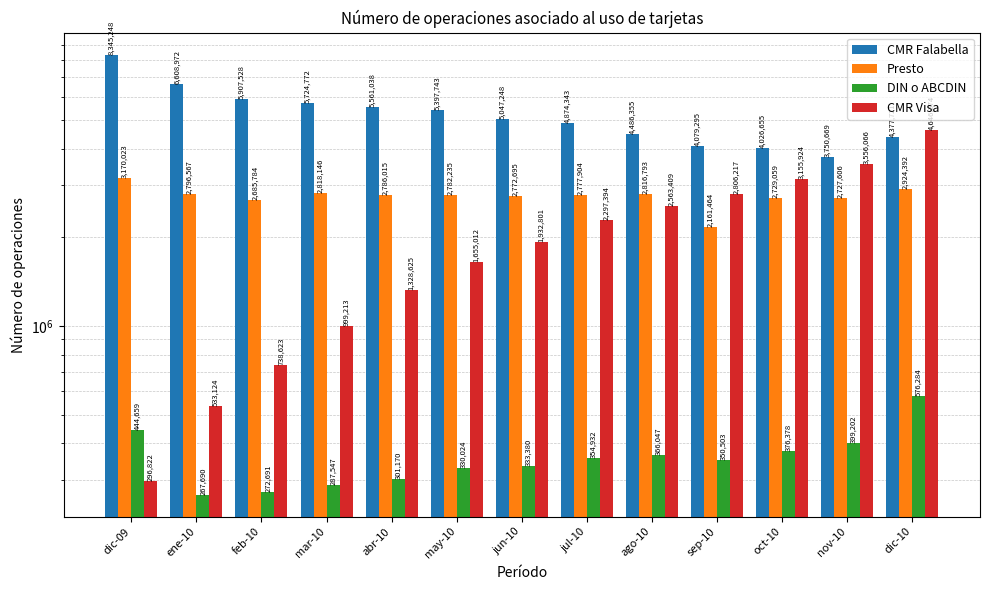

Reading left to right, what are all the values shown in this chart?

CMR Falabella: dic-09=8345248	ene-10=6608972	feb-10=5907528	mar-10=5724772	abr-10=5561038	may-10=5397743	jun-10=5047248	jul-10=4874343	ago-10=4486355	sep-10=4079295	oct-10=4026655	nov-10=3750669	dic-10=4377721
Presto: dic-09=3170023	ene-10=2796567	feb-10=2685784	mar-10=2818146	abr-10=2786015	may-10=2782235	jun-10=2772695	jul-10=2777904	ago-10=2816793	sep-10=2161464	oct-10=2729059	nov-10=2727606	dic-10=2924392
DIN o ABCDIN: dic-09=444659	ene-10=267690	feb-10=272691	mar-10=287547	abr-10=301170	may-10=330024	jun-10=333380	jul-10=354932	ago-10=366047	sep-10=350503	oct-10=376378	nov-10=399202	dic-10=576284
CMR Visa: dic-09=296822	ene-10=533124	feb-10=738623	mar-10=999213	abr-10=1328625	may-10=1655012	jun-10=1932801	jul-10=2297394	ago-10=2563409	sep-10=2806217	oct-10=3155924	nov-10=3556066	dic-10=4646274